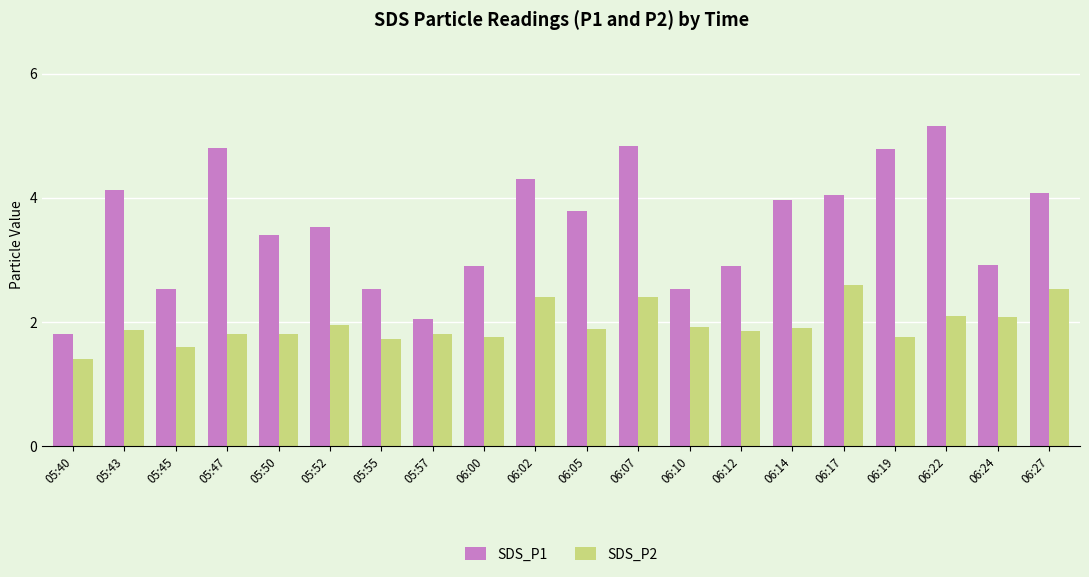

Between 06:02 and 06:19, which series saw the biggest shift?

SDS_P2